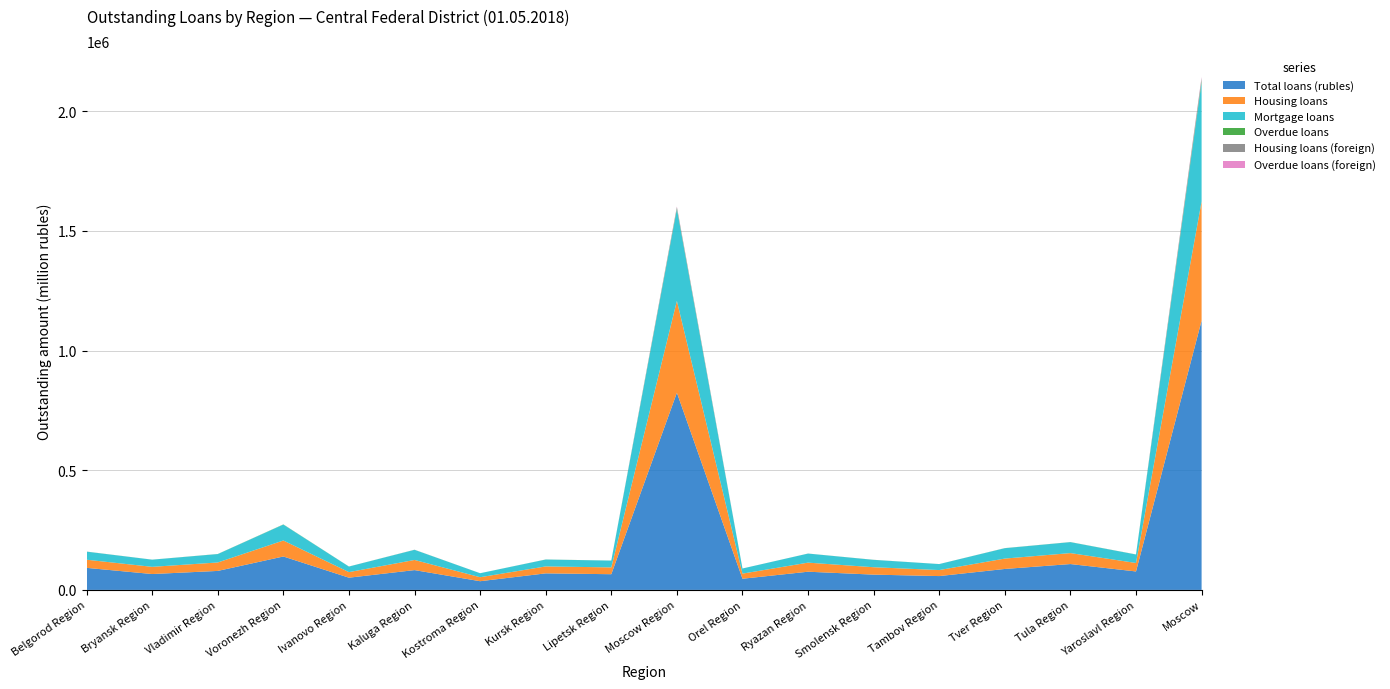

Reading left to right, extract all data points from this chart.

Total loans (rubles): 92142	66335	79347	139639	51085	82775	36368	69158	65595	823979	46679	76035	63853	57804	87560	108034	77133	1125227
Housing loans: 34028	30075	35312	66782	23249	42390	16680	28982	28470	383650	21417	37927	30903	25122	43374	45822	35408	497866
Mortgage loans: 33671	29896	35064	66503	23203	42301	16646	28735	28366	383139	21288	37862	30771	24992	43341	45712	35314	497378
Overdue loans: 245	153	313	711	180	231	75	263	189	3860	67	134	247	88	282	308	314	6697
Housing loans (foreign): 71	30	60	89	39	133	0	33	11	4854	26	33	47	21	79	82	41	11932
Overdue loans (foreign): 48	2	14	9	29	68	0	16	9	2575	6	19	17	13	49	11	21	4389